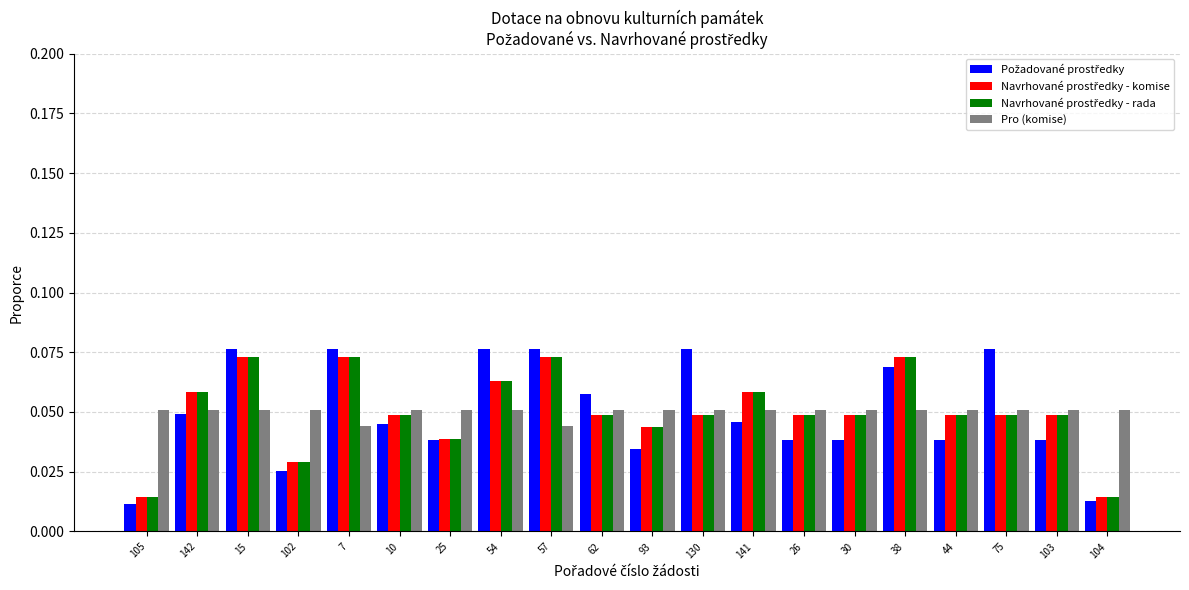

At how many categories does at least one series exceed 0?

20